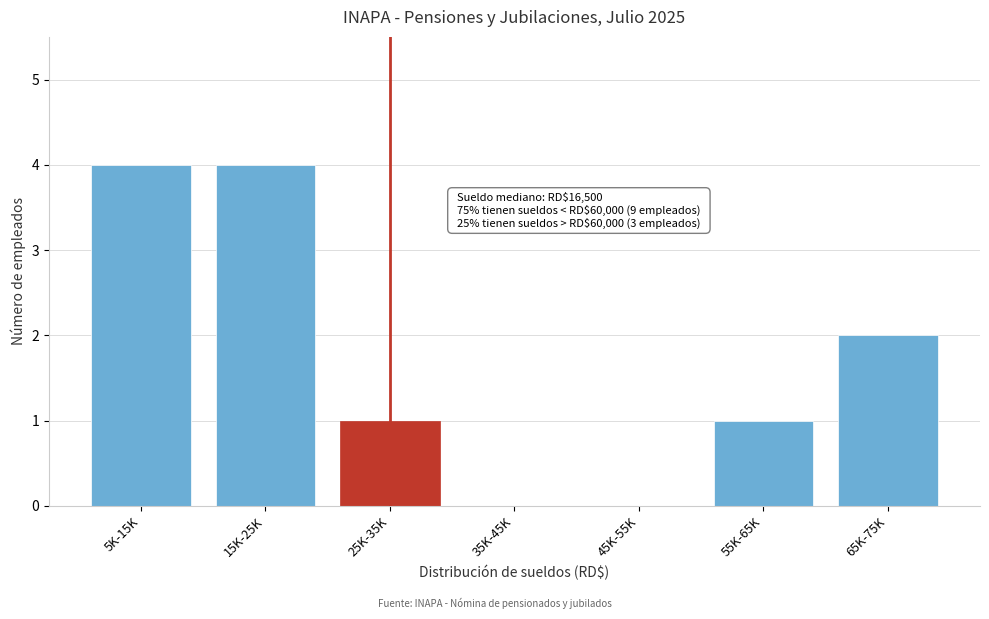

Reading left to right, transcribe all the data shown in this chart.

5K-15K=4	15K-25K=4	25K-35K=1	35K-45K=0	45K-55K=0	55K-65K=1	65K-75K=2